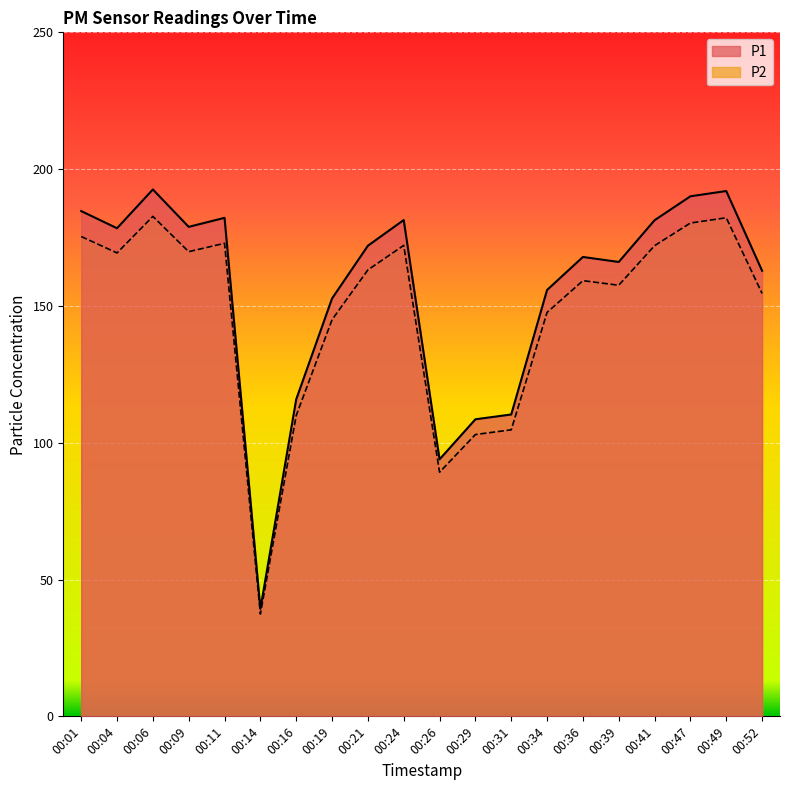

What is the approximate value of P1 at 00:41?

181.3